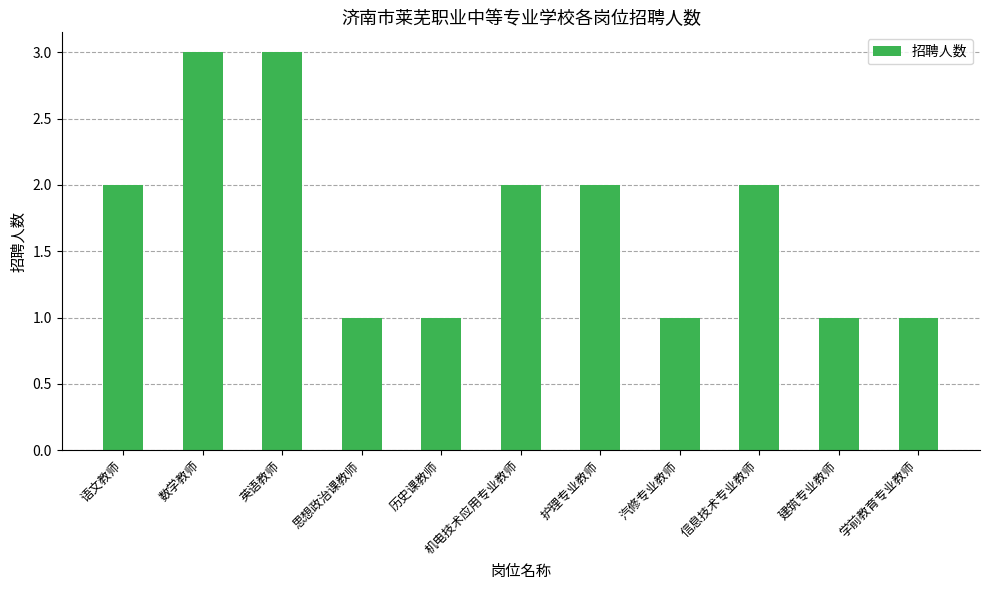

What is the maximum value shown in the chart?

3